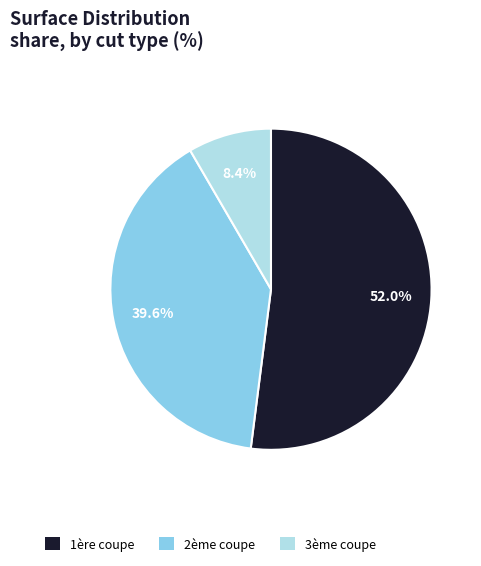

Which has a higher value, 2ème coupe or 3ème coupe?

2ème coupe